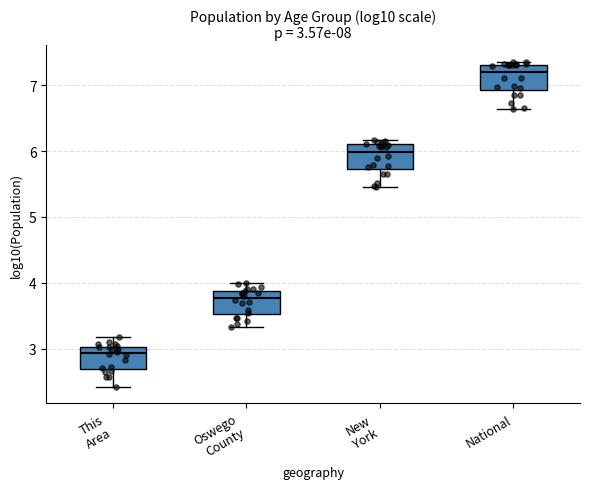

Which box's median line is the highest?

National